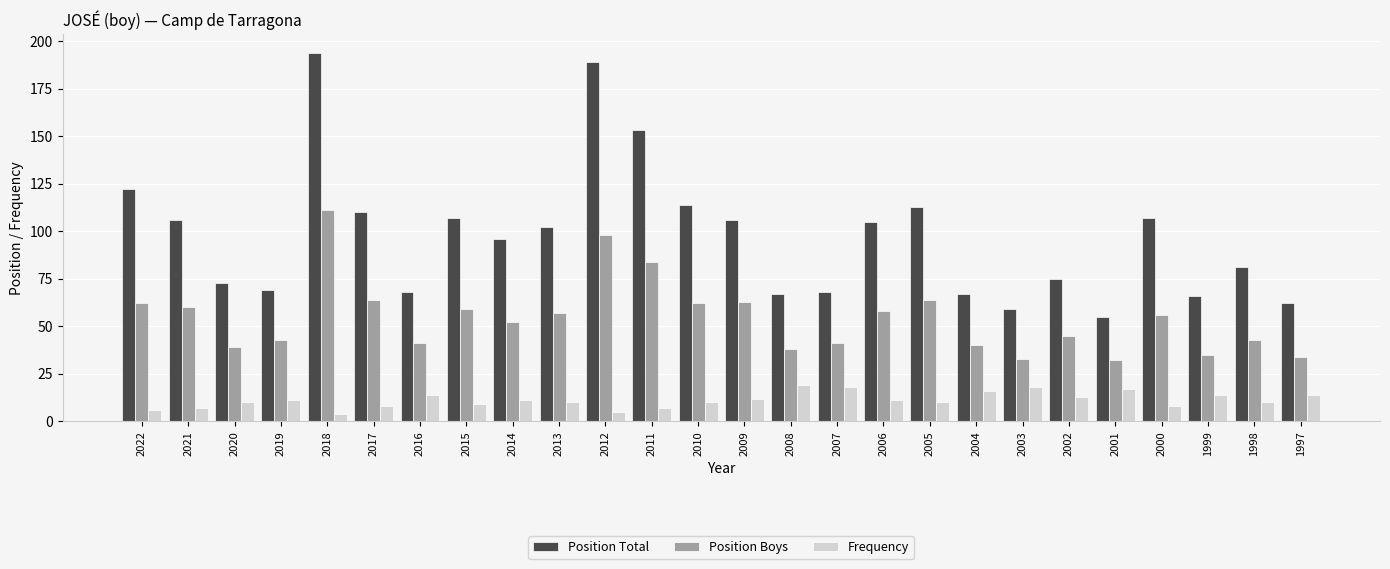

What is the maximum value for Position Total?

194